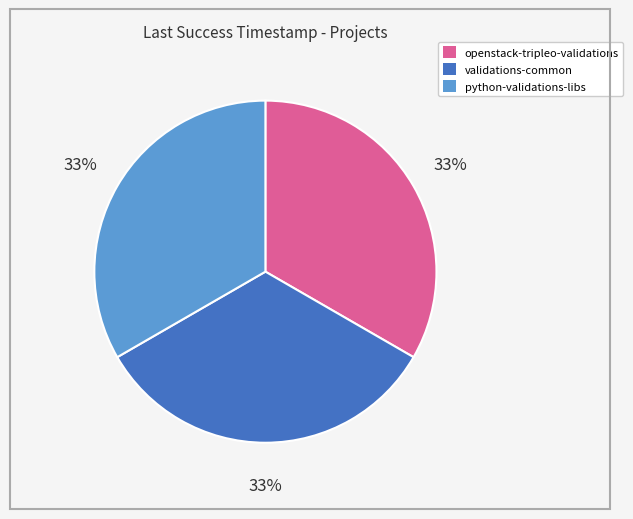

Is it true that python-validations-libs is 33% of the pie?

True